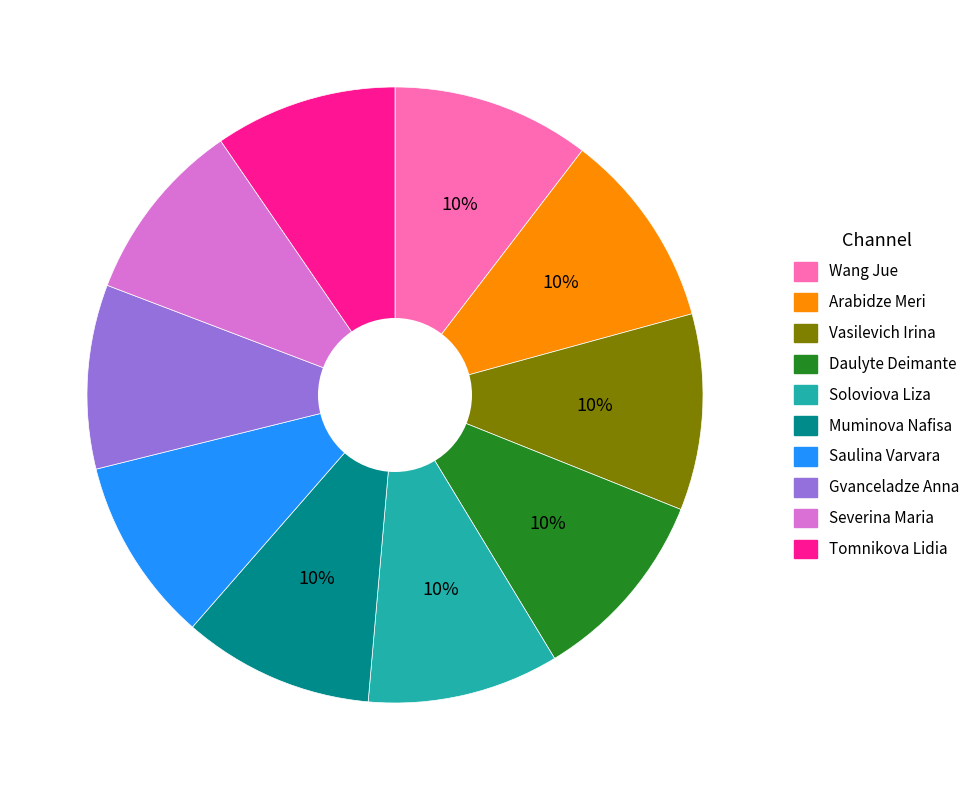

To the nearest percent, what is the average slice percentage?

10%